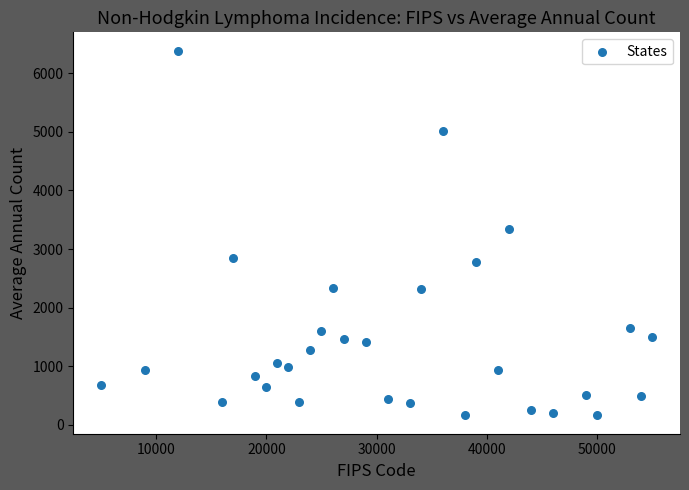

What is the range of Y values (max minus min)?

6225